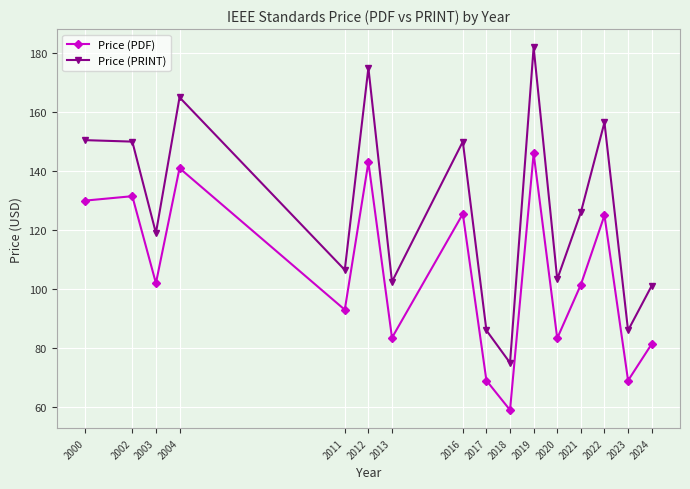

How many interior local peaks does the Price (PDF) series have?

6